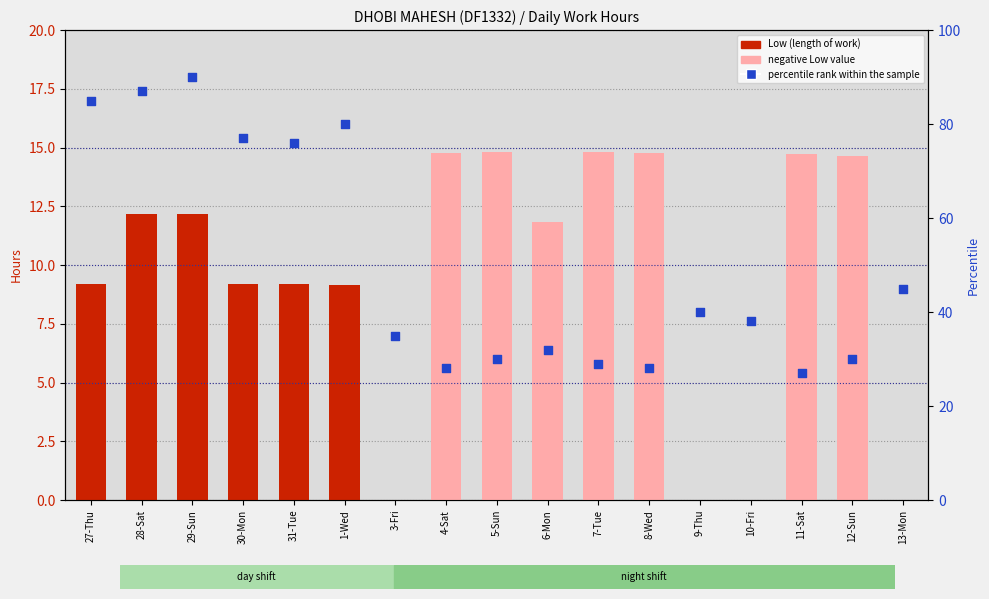

Is the value of percentile rank within the sample at 27-Thu greater than the value of Low (length of work) at 29-Sun?

Yes